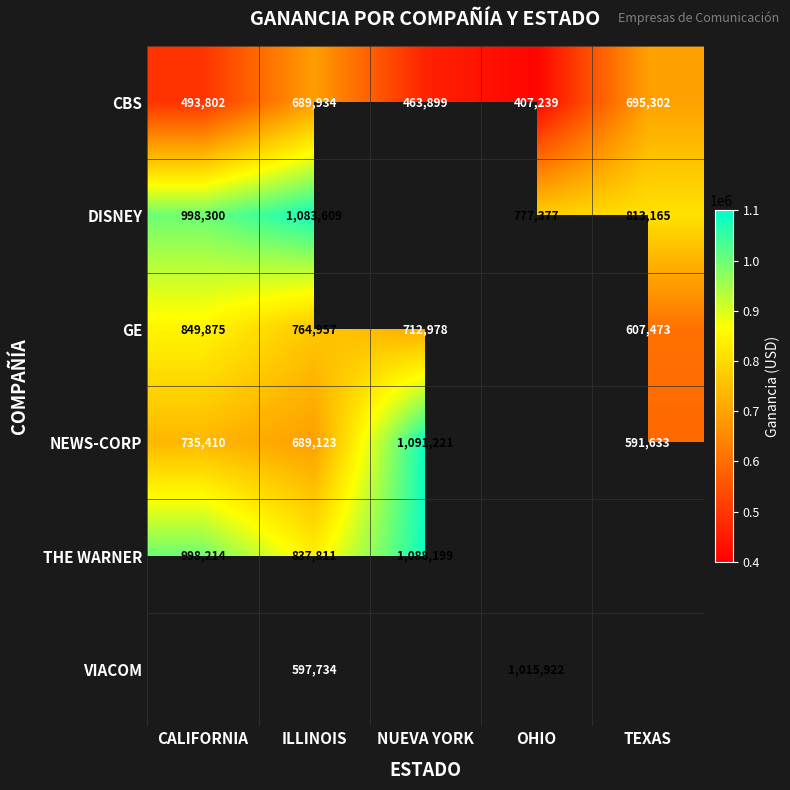

What is the spread (max minus min) of values at TEXAS?

221532.0